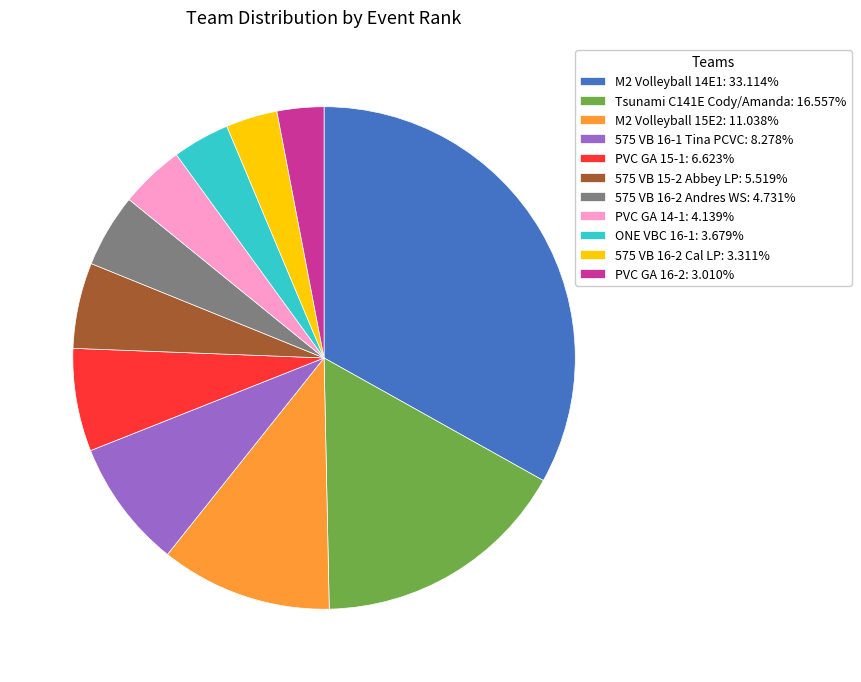

How many slices are in this pie chart?

11